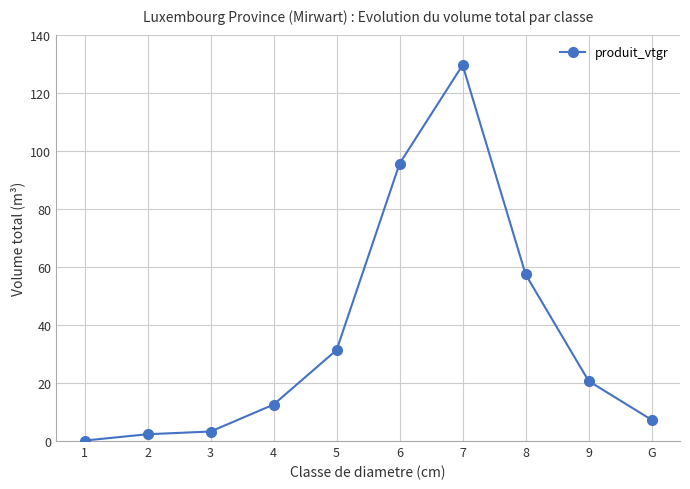

How many data points are above 20?

5